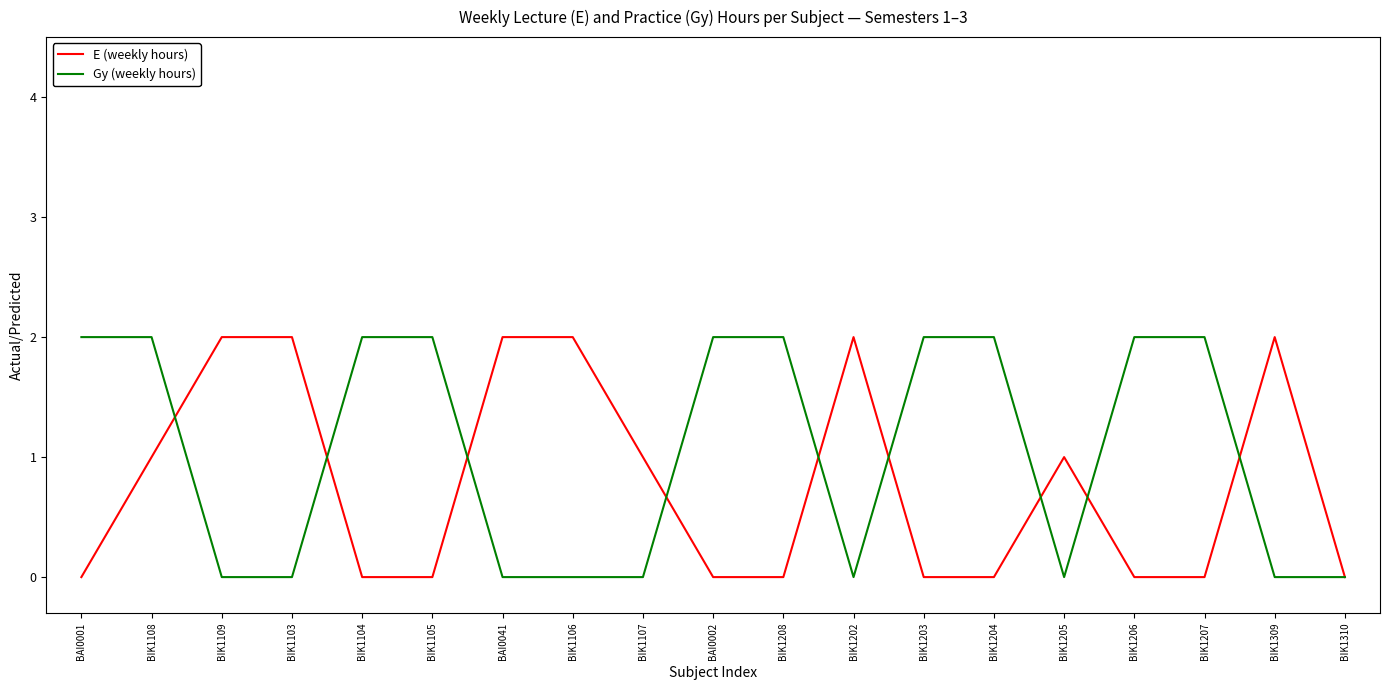

Is the value of Gy (weekly hours) at BIK1310 greater than the value of E (weekly hours) at BIK1108?

No